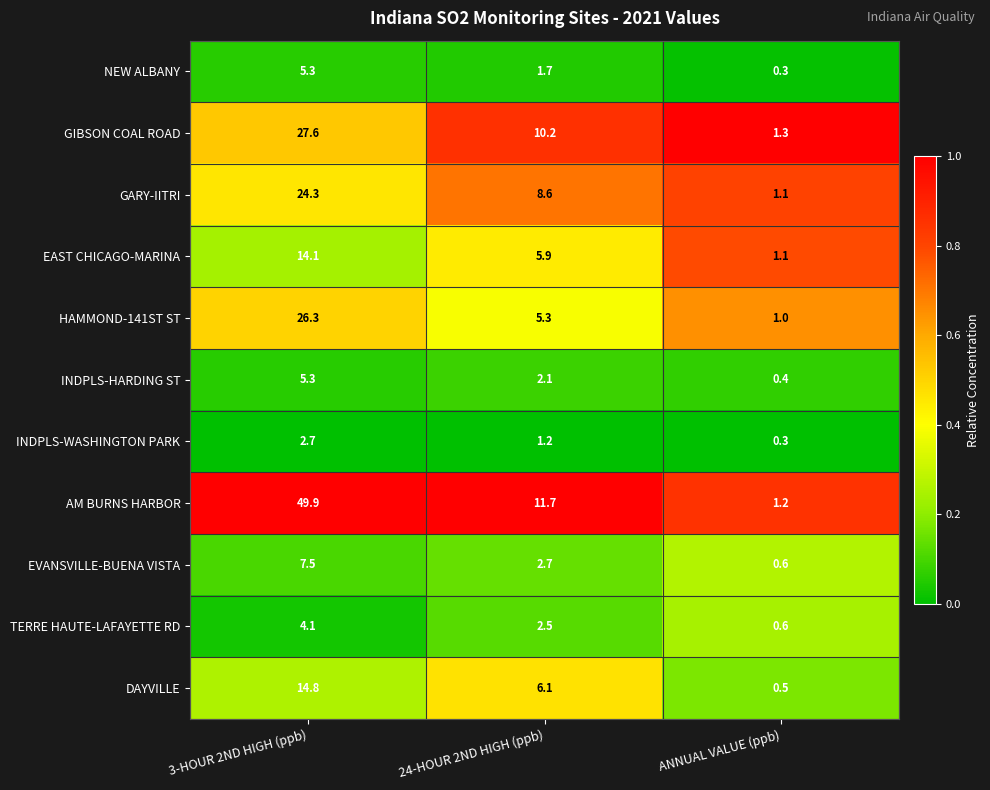

What is the sum of all INDPLS-WASHINGTON PARK values?

4.2